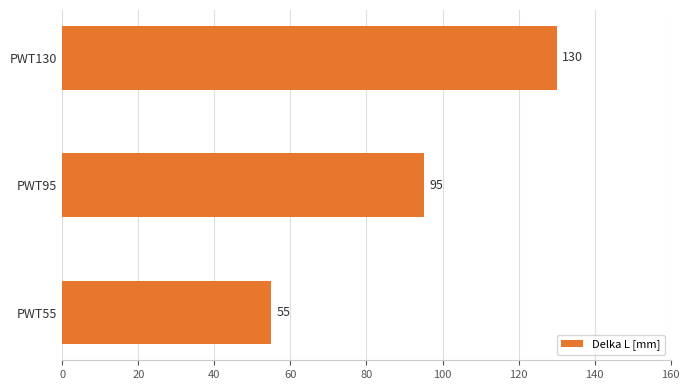

True or false: the data shows 19 at PWT55.

False